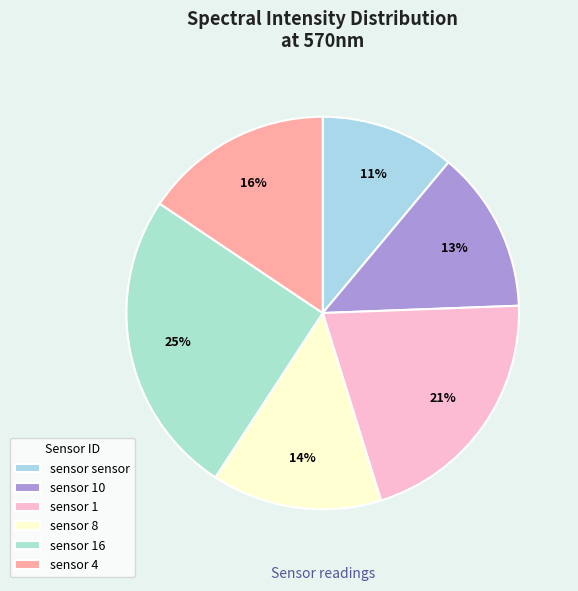

Count the number of slices in the pie.

6